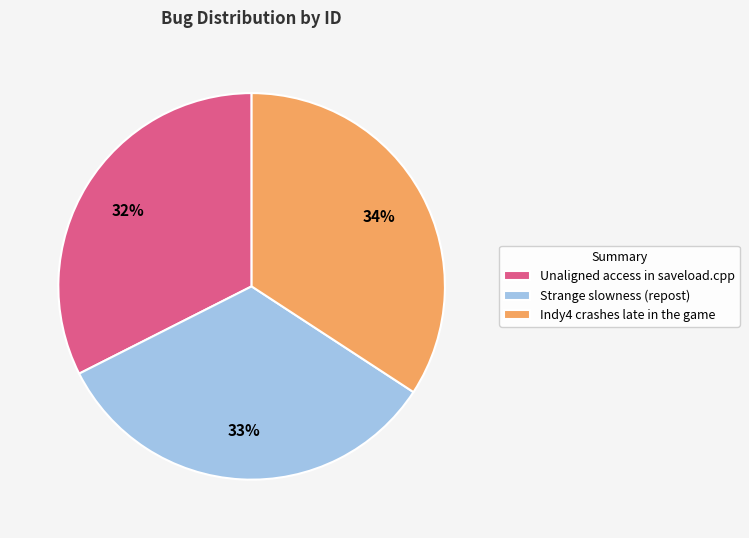

To the nearest percent, what is the difference between the largest and smallest slice percentages?

2%